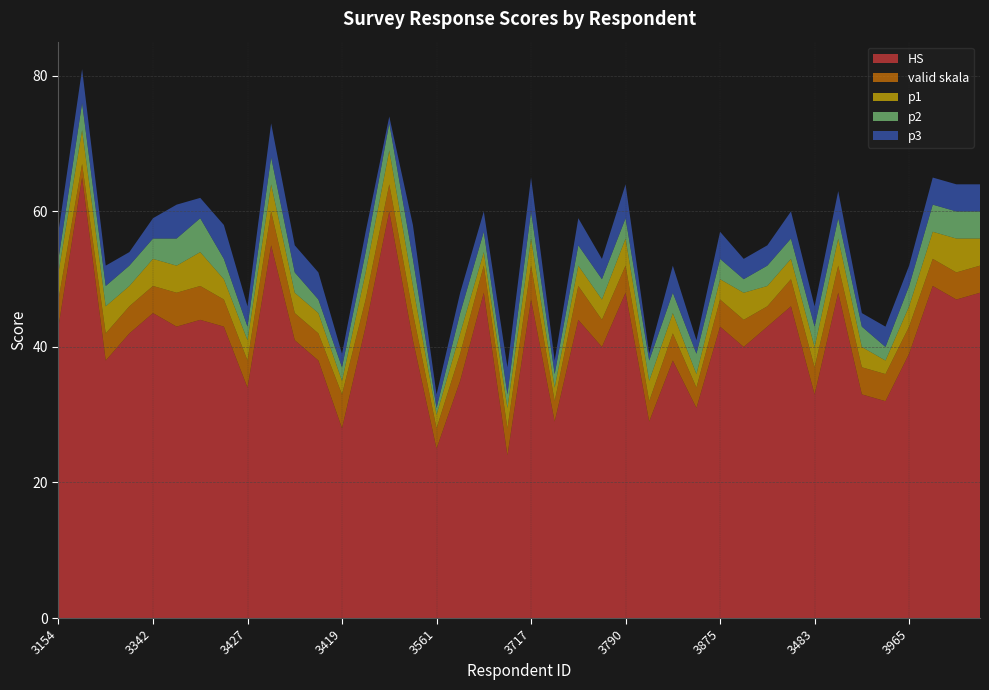

Reading left to right, extract all data points from this chart.

HS: 43	65	38	42	45	43	44	43	34	55	41	38	28	43	60	41	25	35	48	24	47	29	44	40	48	29	38	31	43	40	43	46	33	48	33	32	39	49	47	48
valid skala: 4	2	4	4	4	5	5	4	4	5	4	4	5	4	4	4	3	4	4	4	5	3	5	4	4	3	4	3	4	4	3	4	4	4	4	4	4	4	4	4
p1: 4	5	4	3	4	4	5	3	3	4	3	3	2	4	5	4	2	3	2	3	4	2	3	3	4	3	3	2	3	4	3	3	3	4	3	2	3	4	5	4
p2: 2	4	3	3	3	4	5	3	2	4	3	2	2	3	4	4	1	3	3	2	4	2	3	3	3	3	3	3	3	2	3	3	3	3	3	2	3	4	4	4
p3: 4	5	3	2	3	5	3	5	3	5	4	4	2	3	1	5	2	3	3	4	5	2	4	3	5	1	4	2	4	3	3	4	3	4	2	3	3	4	4	4